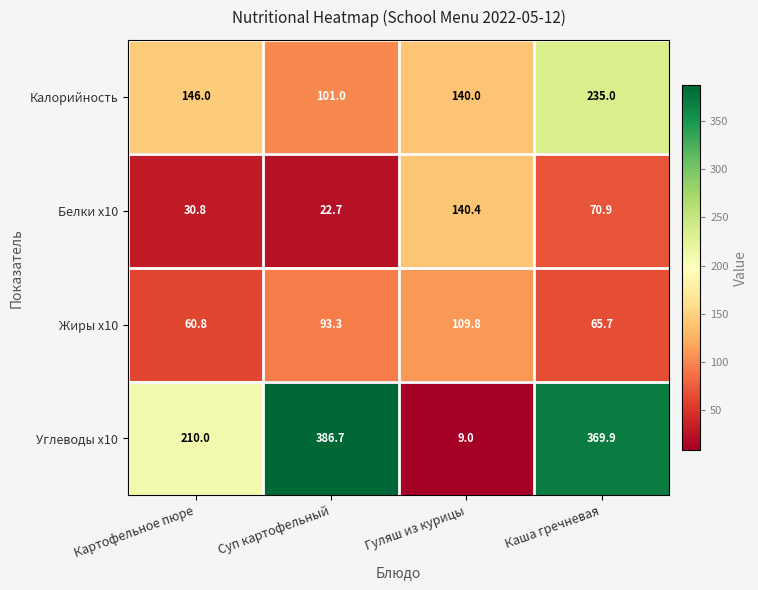

How many values in the Белки x10 series are below 70?

2